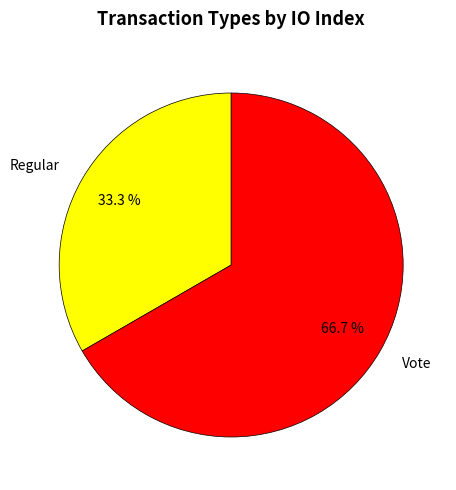

Which category accounts for the majority?

Vote